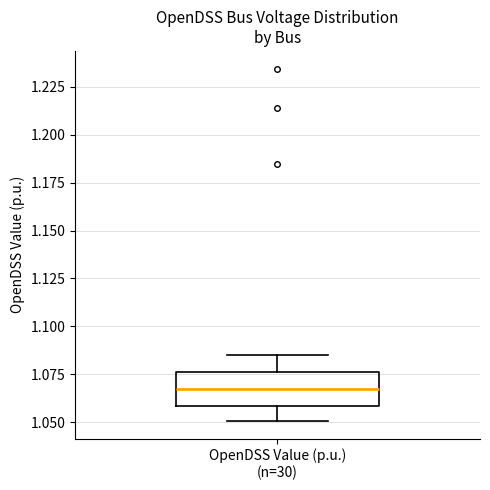

Transcribe this box plot: give where the median line is, the range the box spans, and where the two whiskers end, as read against the y-axis. The values are not printed on the chart, so give them approximately, as read against the axis.

median 1.065, box 1.060 to 1.075, whiskers 1.050 to 1.085